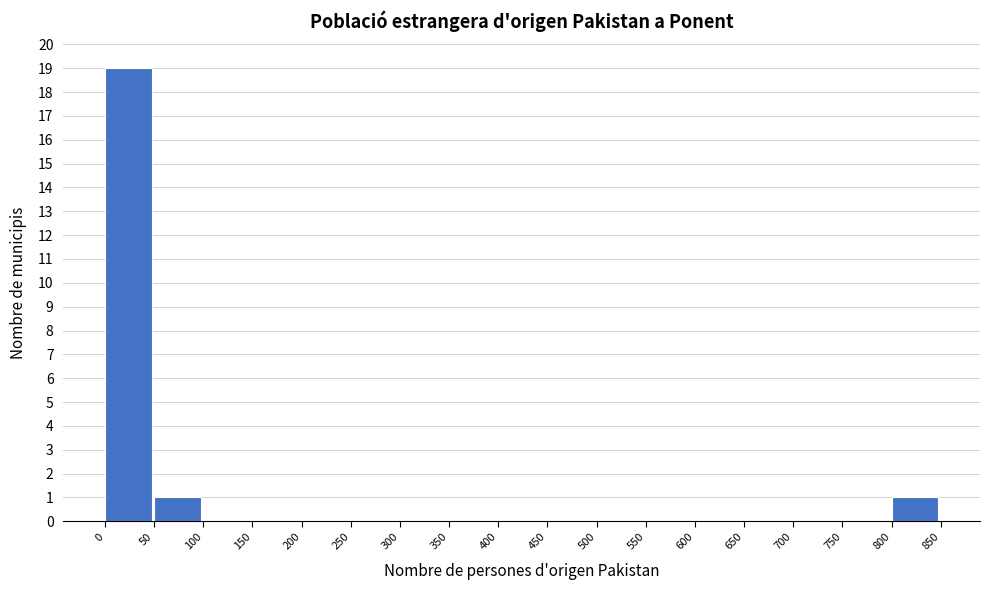

Which range on the x-axis has the tallest bar?

0 to 50